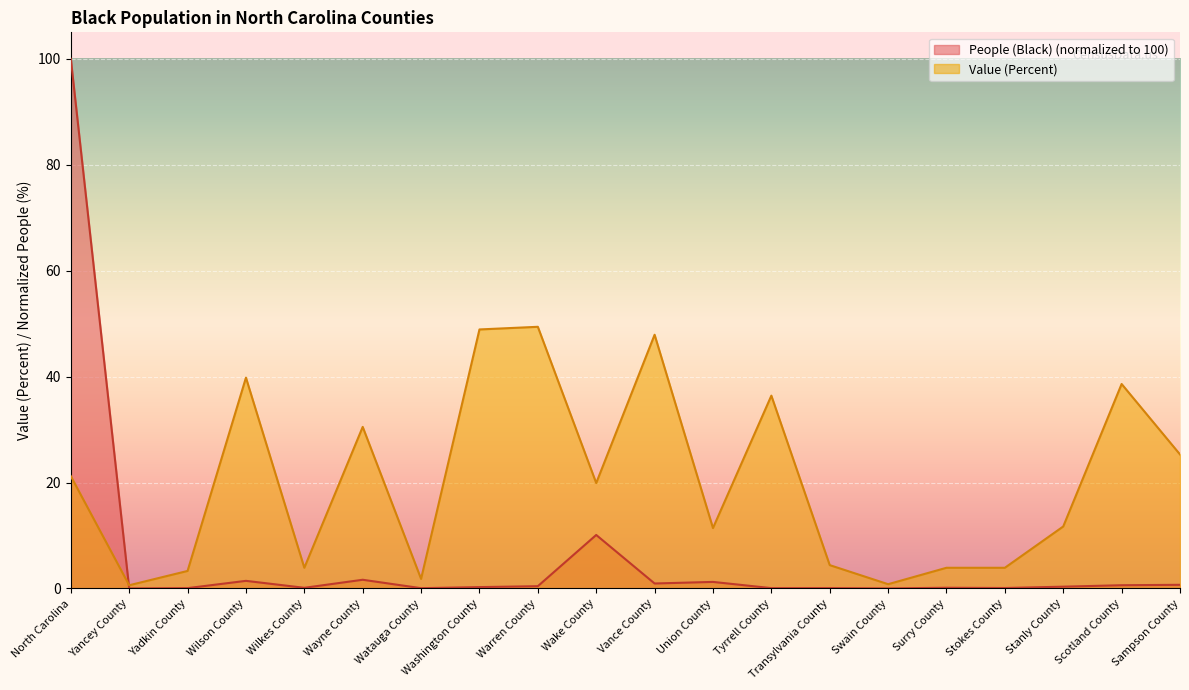

At which category does Value (Percent) reach its first local valley?

Yancey County